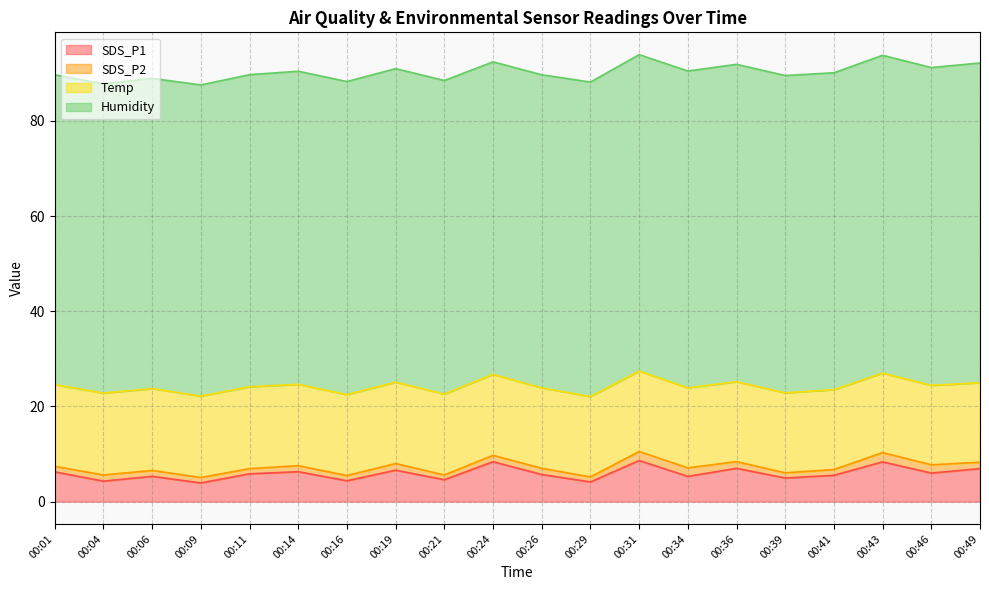

Reading left to right, what are all the values shown in this chart?

SDS_P1: 00:01=6.2	00:04=4.3	00:06=5.3	00:09=3.9	00:11=5.8	00:14=6.3	00:16=4.4	00:19=6.6	00:21=4.6	00:24=8.4	00:26=5.7	00:29=4.1	00:31=8.6	00:34=5.3	00:36=7.0	00:39=5.0	00:41=5.5	00:43=8.3	00:46=6.0	00:49=6.9
SDS_P2: 00:01=1.1	00:04=1.3	00:06=1.2	00:09=1.1	00:11=1.1	00:14=1.3	00:16=1.1	00:19=1.4	00:21=1.0	00:24=1.4	00:26=1.3	00:29=1.1	00:31=1.9	00:34=1.8	00:36=1.4	00:39=1.1	00:41=1.2	00:43=1.9	00:46=1.7	00:49=1.4
Temp: 00:01=17.2	00:04=17.2	00:06=17.2	00:09=17.1	00:11=17.2	00:14=17.1	00:16=17.0	00:19=17.1	00:21=17.0	00:24=17.0	00:26=16.9	00:29=16.9	00:31=16.9	00:34=16.8	00:36=16.8	00:39=16.8	00:41=16.8	00:43=16.7	00:46=16.7	00:49=16.7
Humidity: 00:01=65.1	00:04=65.0	00:06=65.2	00:09=65.4	00:11=65.6	00:14=65.8	00:16=65.8	00:19=65.9	00:21=65.9	00:24=65.7	00:26=65.8	00:29=66.1	00:31=66.5	00:34=66.6	00:36=66.7	00:39=66.7	00:41=66.6	00:43=66.8	00:46=66.8	00:49=67.2